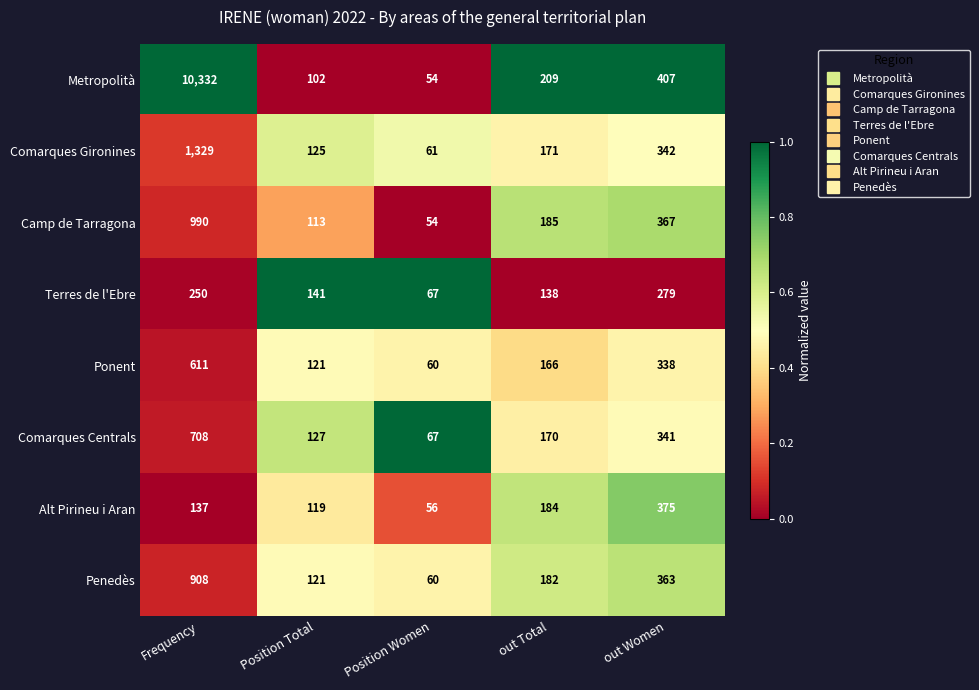

True or false: Ponent has a value of 166 at out Total.

True